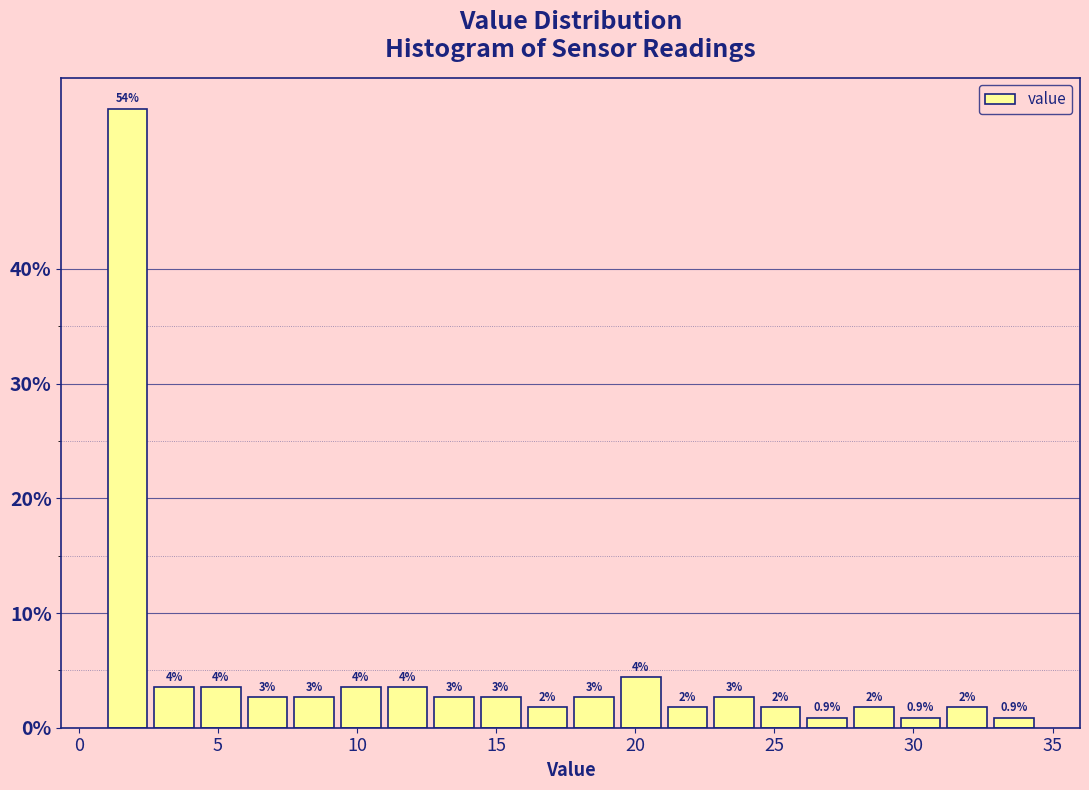

Read against the x-axis, roughly where is the centre of the tallest bar?

2.0